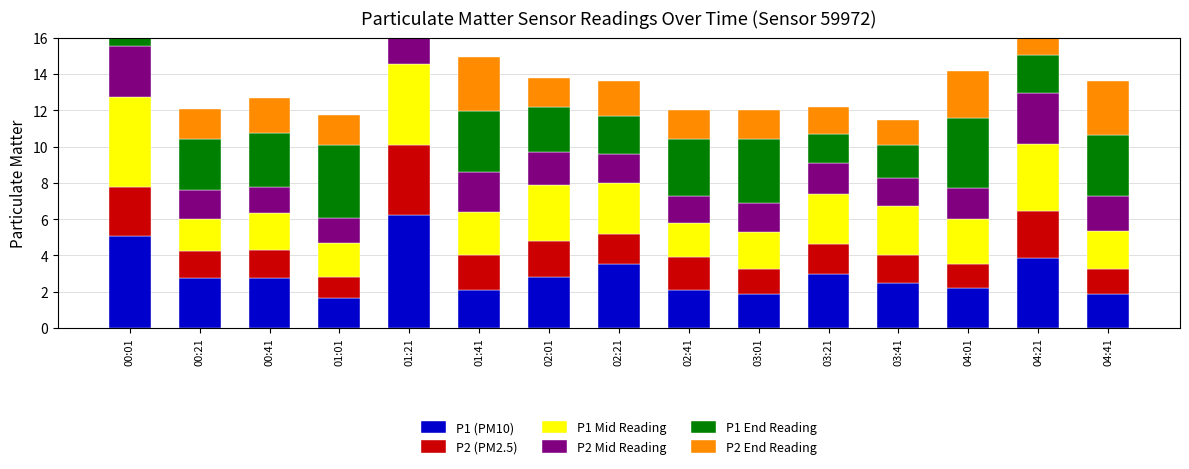

How many groups of bars are there?

15